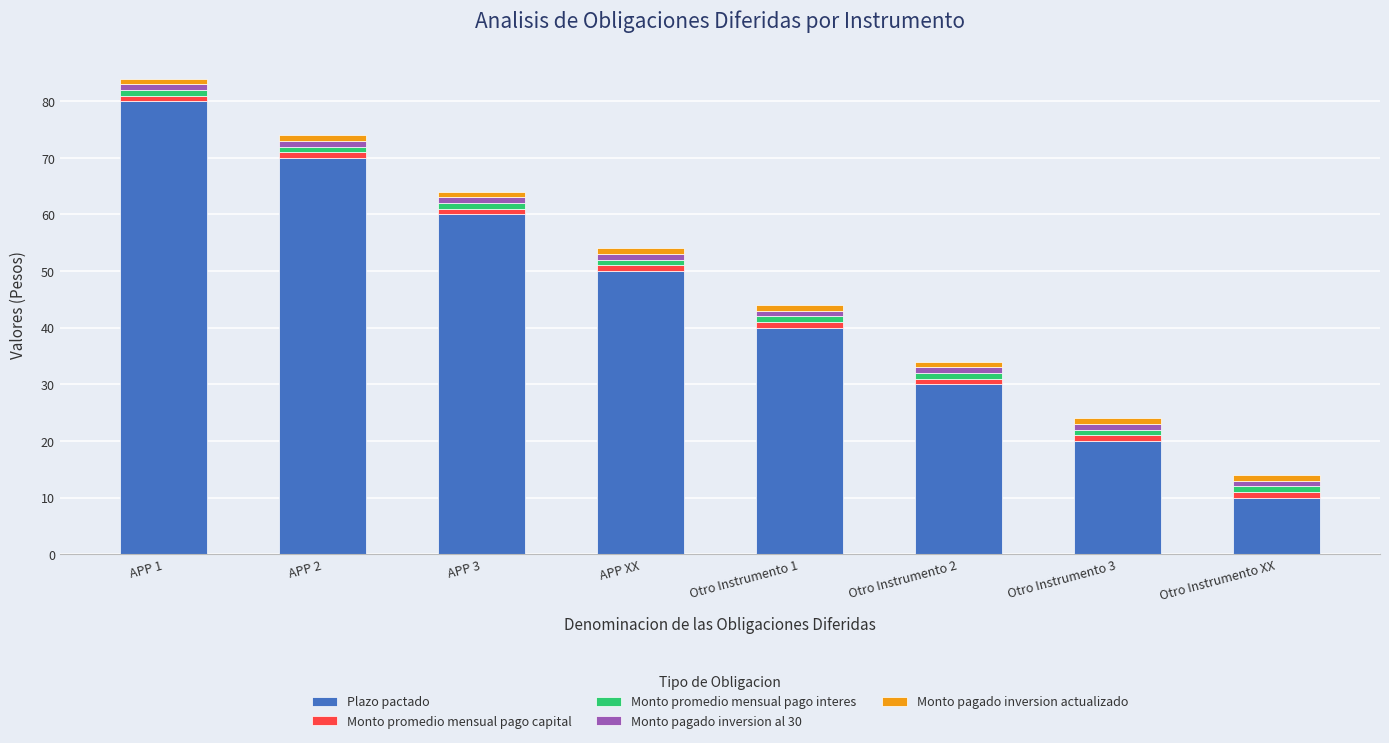

What is the sum of all Plazo pactado values?

360